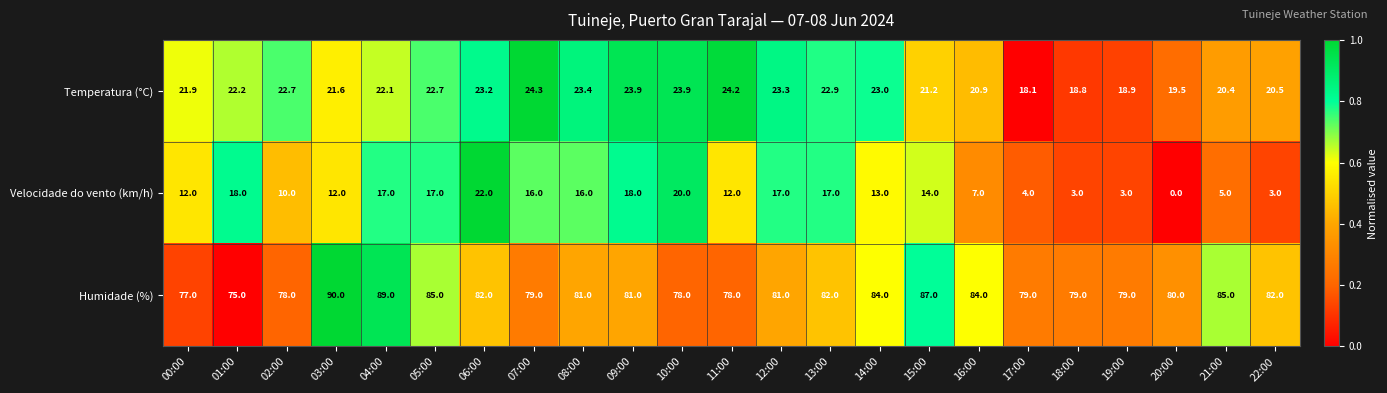

Rank the series at 16:00 from highest to lowest value.

Humidade (%), Temperatura (°C), Velocidade do vento (km/h)